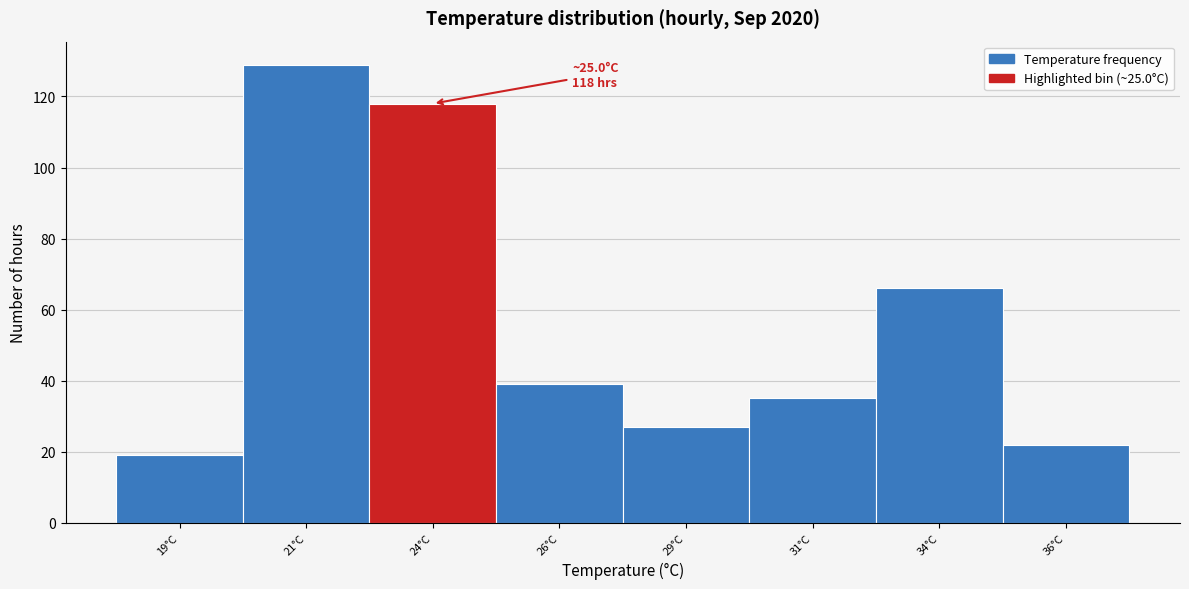

Reading left to right, what are all the values shown in this chart?

19°C=19	21°C=129	24°C=118	26°C=39	29°C=27	31°C=35	34°C=66	36°C=22